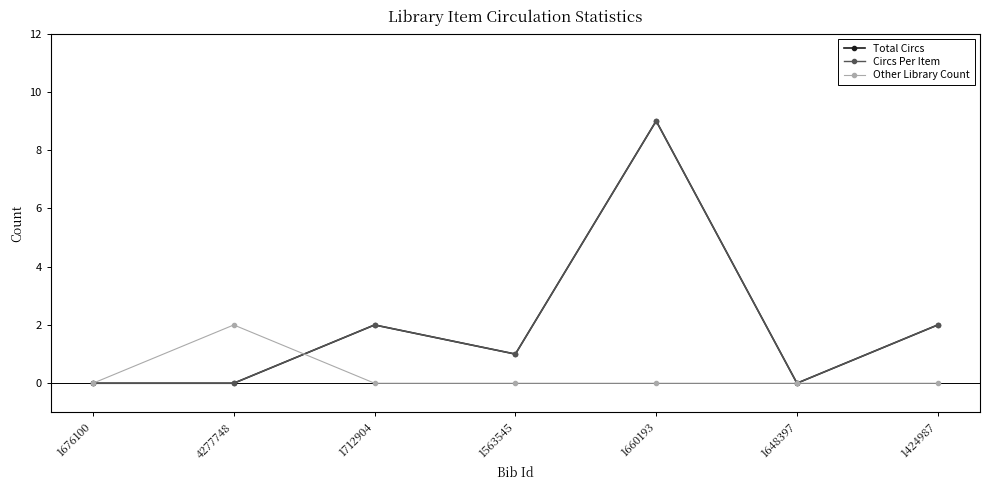

Does the chart display data point markers on the line(s)?

Yes